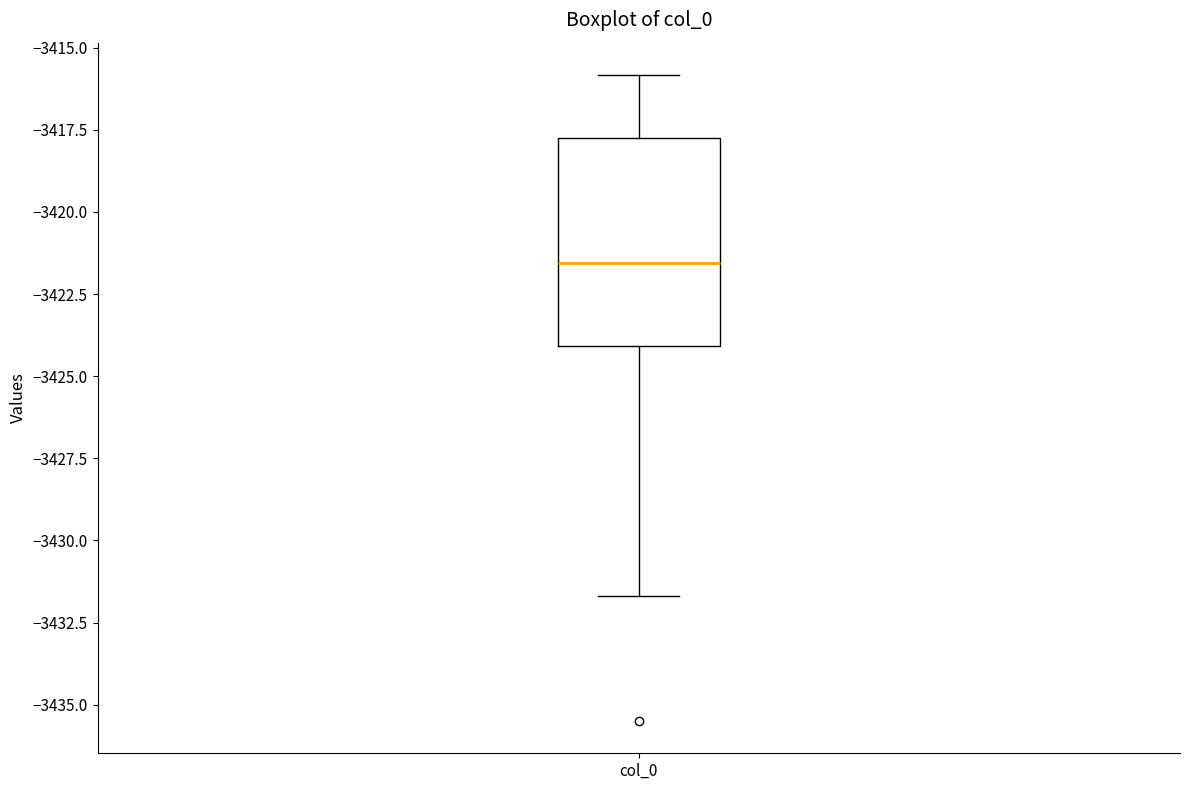

Read this box plot against the y-axis: the position of the median line, the range covered by the box, and the ends of both whiskers. The values are not printed on the chart, so give them approximately, as read against the axis.

median -3421.5, box -3424.0 to -3418.0, whiskers -3431.5 to -3416.0